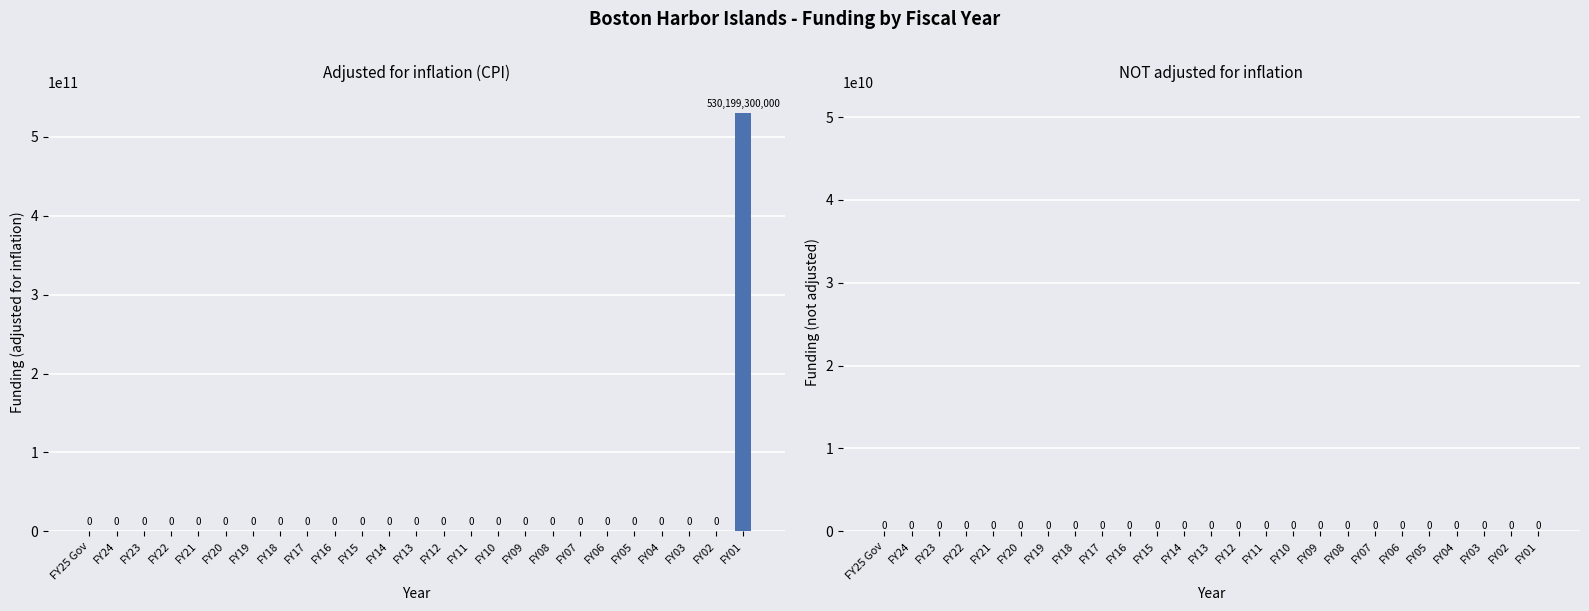

Reading left to right, list all the values displayed in this chart.

FY25 Gov=0	FY24=0	FY23=0	FY22=0	FY21=0	FY20=0	FY19=0	FY18=0	FY17=0	FY16=0	FY15=0	FY14=0	FY13=0	FY12=0	FY11=0	FY10=0	FY09=0	FY08=0	FY07=0	FY06=0	FY05=0	FY04=0	FY03=0	FY02=0	FY01=530199300000